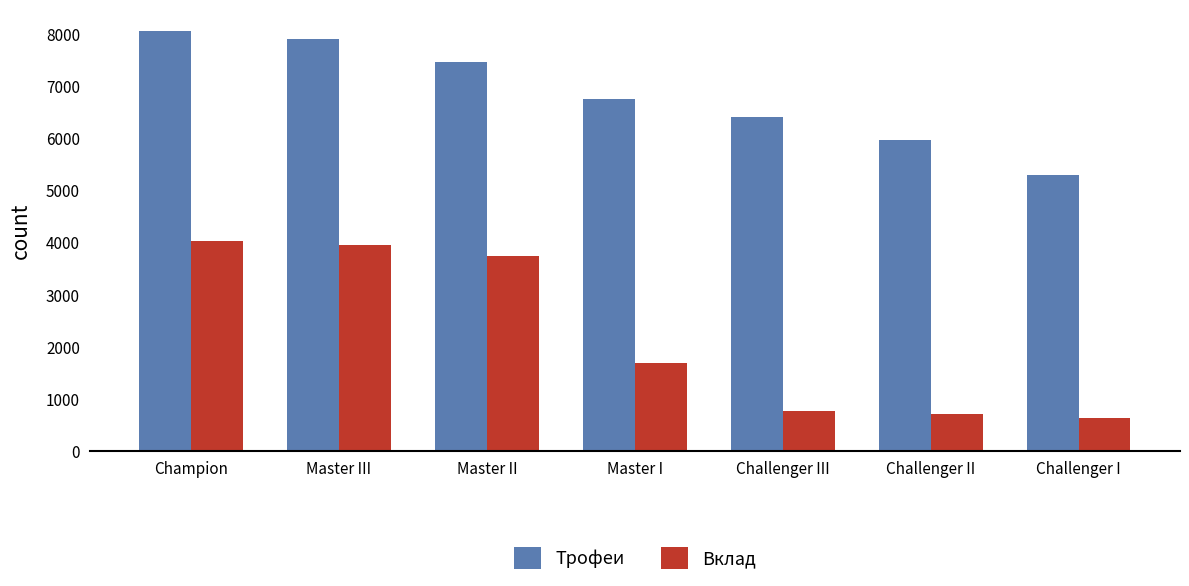

List the series in order of their peak value, highest first.

Трофеи, Вклад